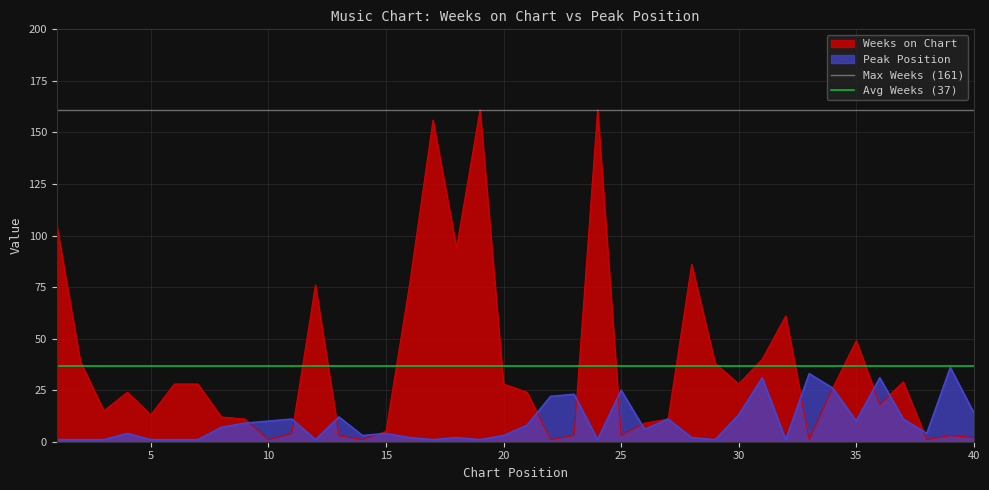

What is the average value of the Max Weeks (161) series?

161.0